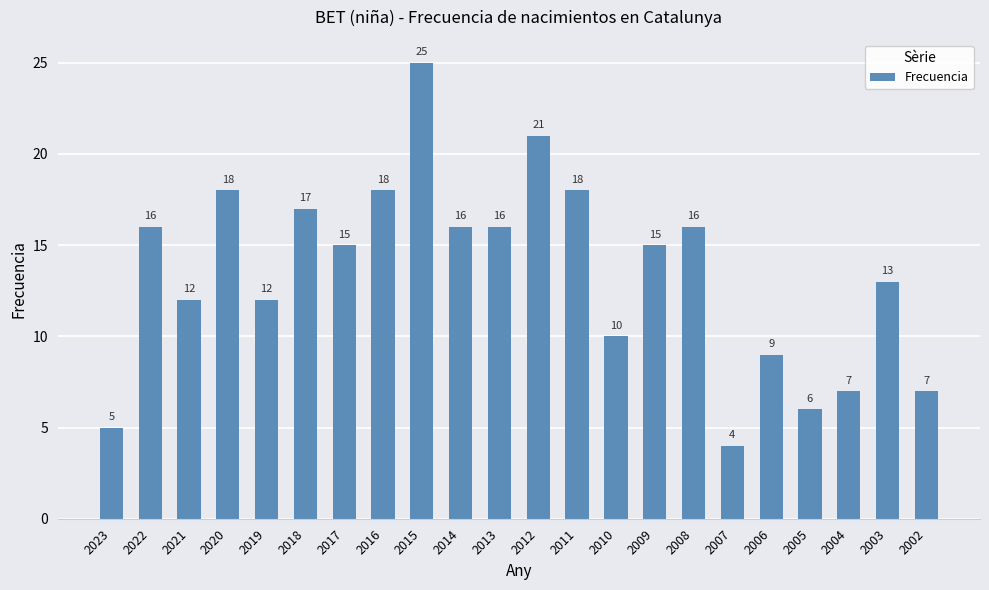

What is the sum of all values?

296